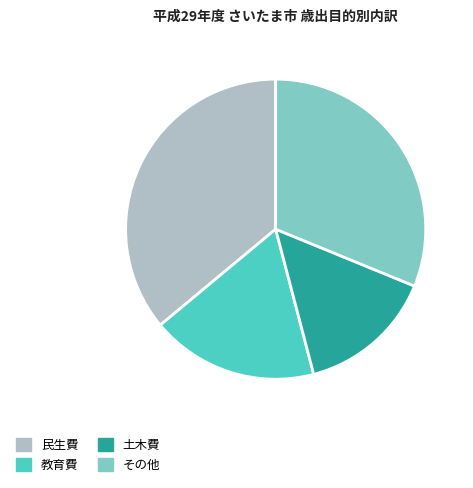

Approximately how many times larger is the value at 民生費 compared to 教育費?

2.0